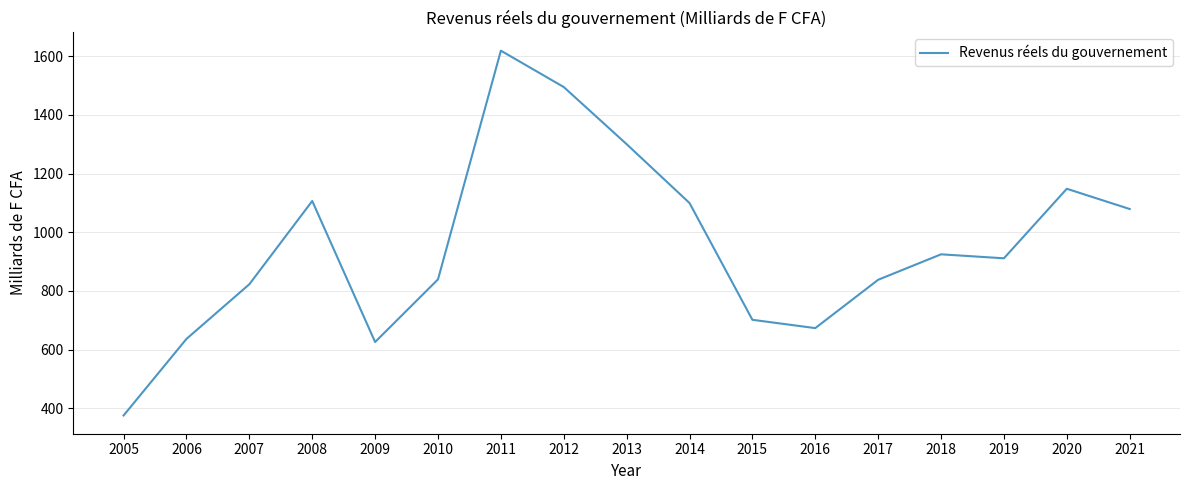

The value at 2015 is 1107.3. True or false?

False